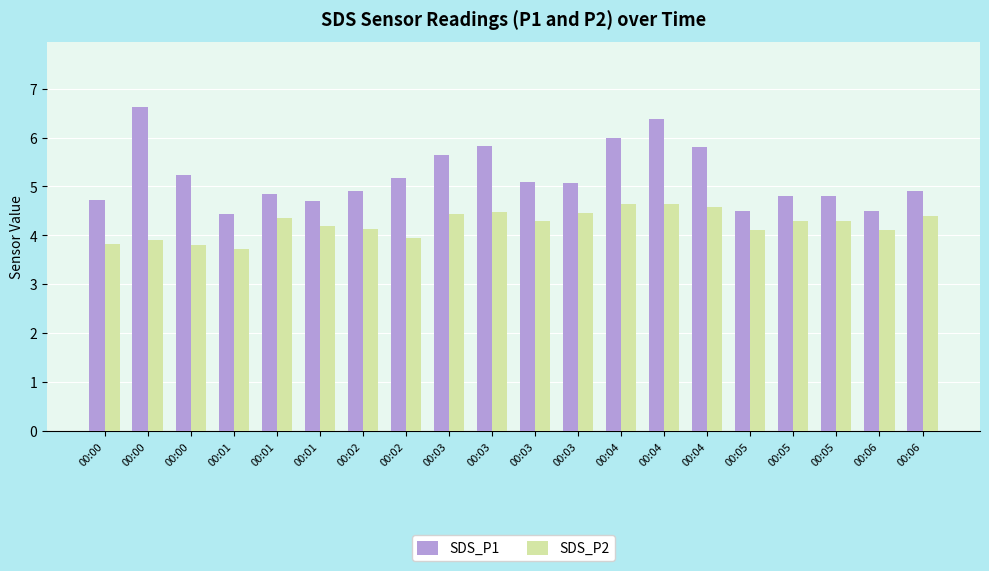

How many series are shown in this chart?

2